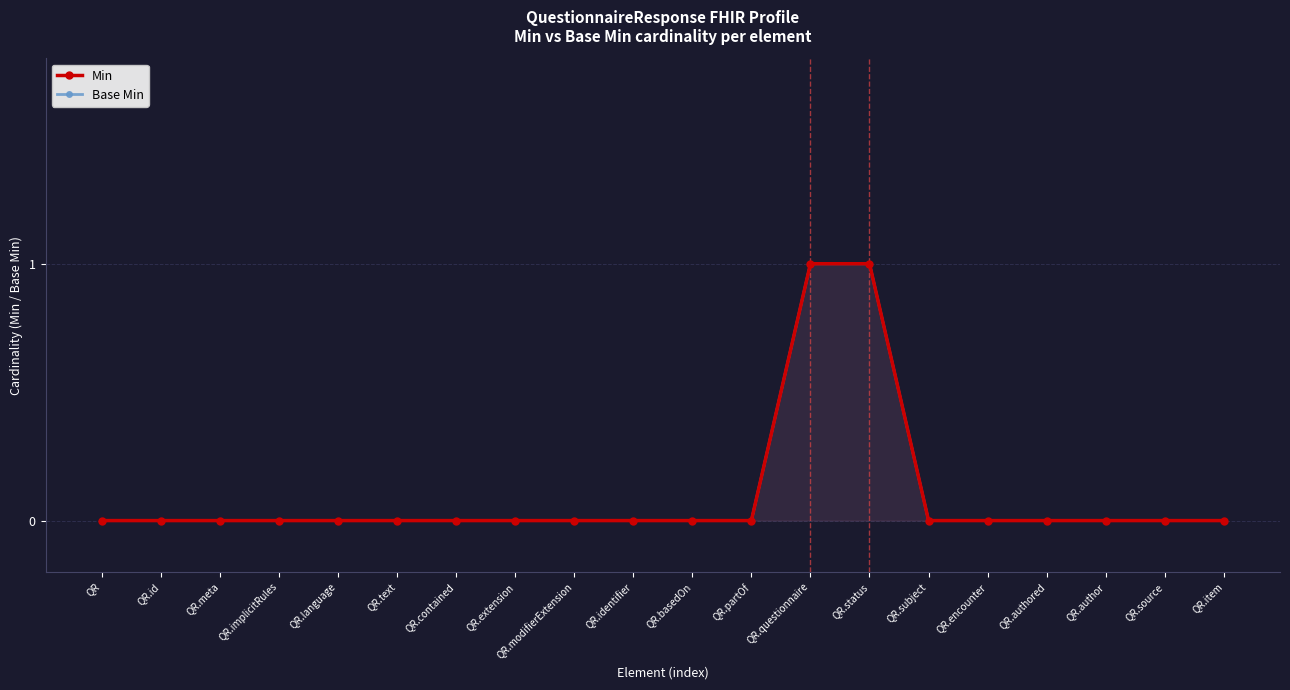

True or false: Base Min and Min cross at least once.

False